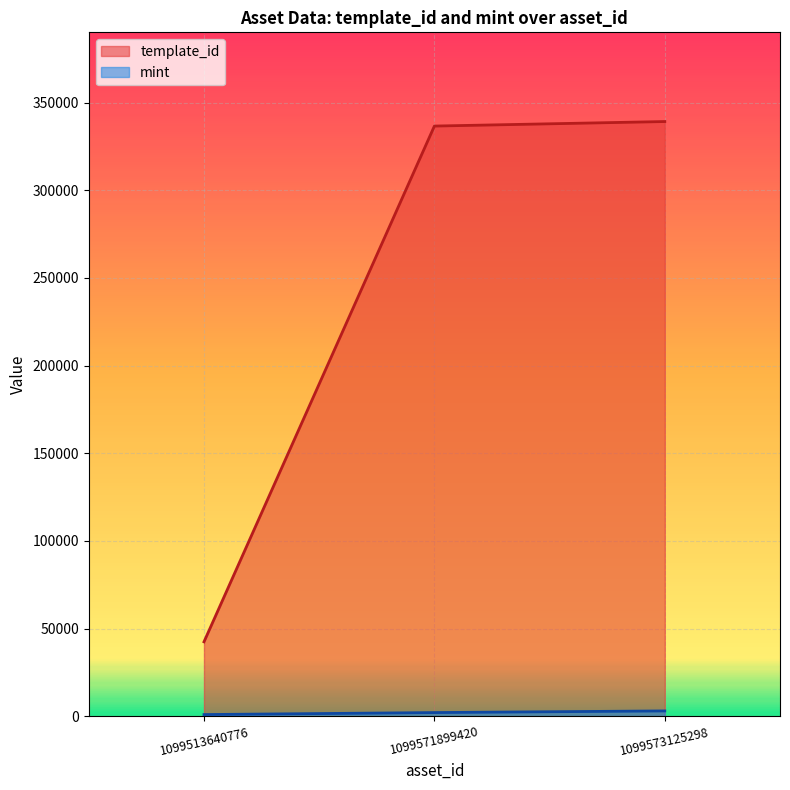

How many lines are shown in the chart?

2